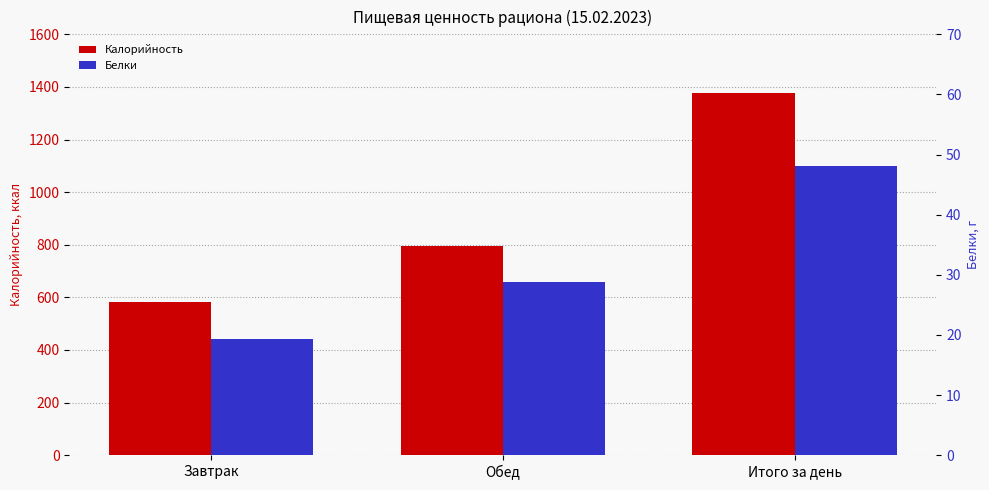

The Белки series shows 28.8 at Обед. True or false?

True